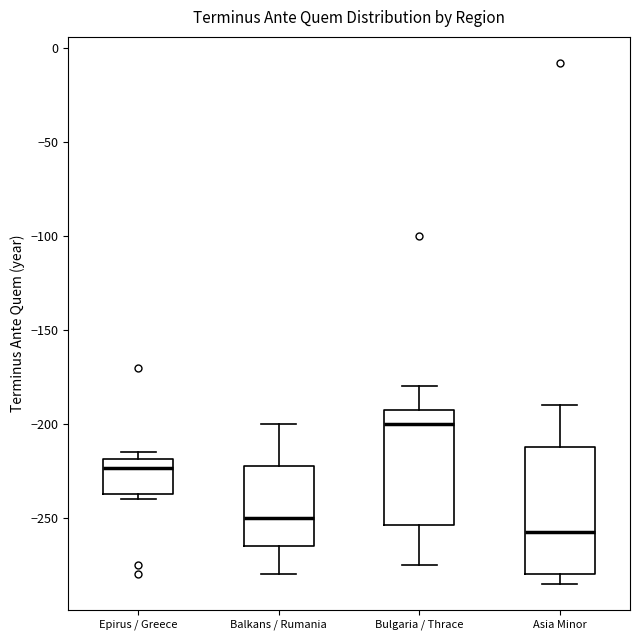

Where is the upper edge of the box for Asia Minor on the y-axis? The values are not printed on the chart, so give them approximately, as read against the axis.

-210